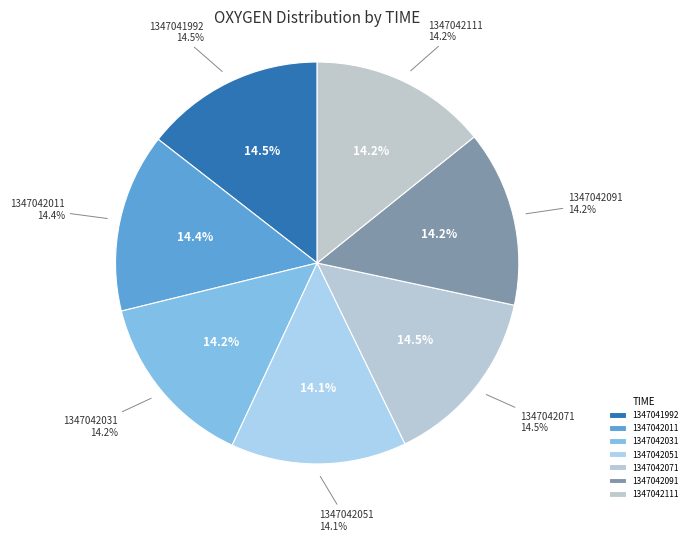

Is 1347042051 the majority of the pie?

No